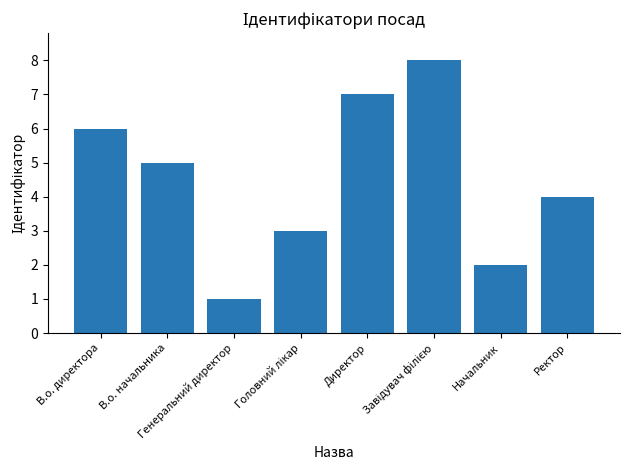

Does the chart contain any negative values?

No